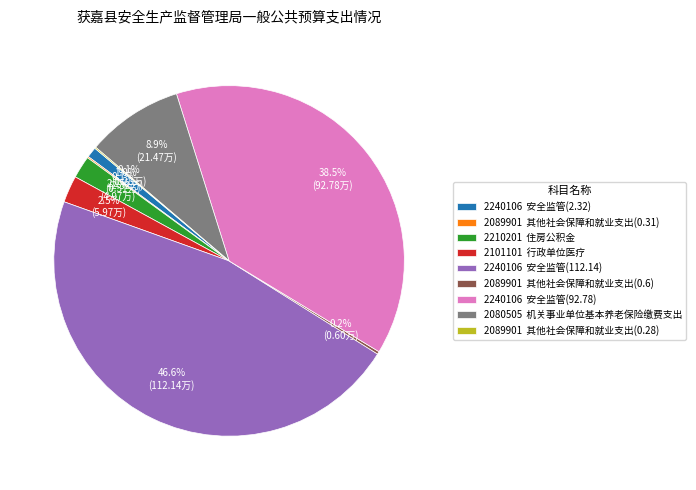

Is the sum of 2210201 住房公积金 and 2101101 行政单位医疗 greater than half?

No